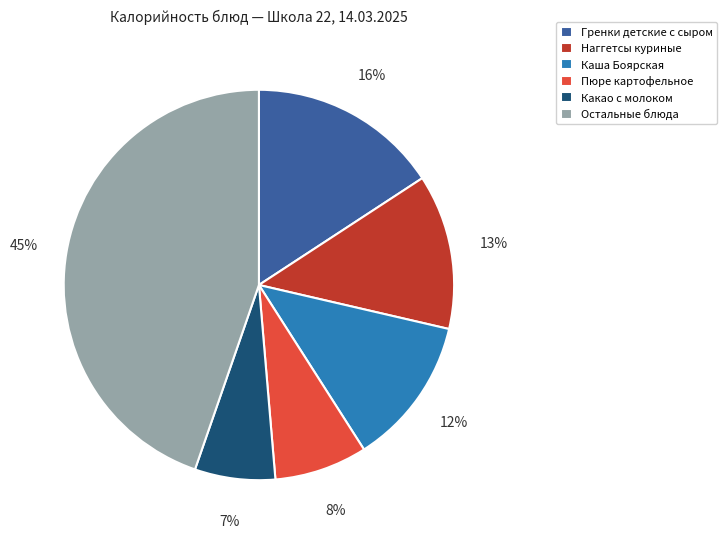

To the nearest percent, what is the difference between the largest and smallest slice percentages?

38%